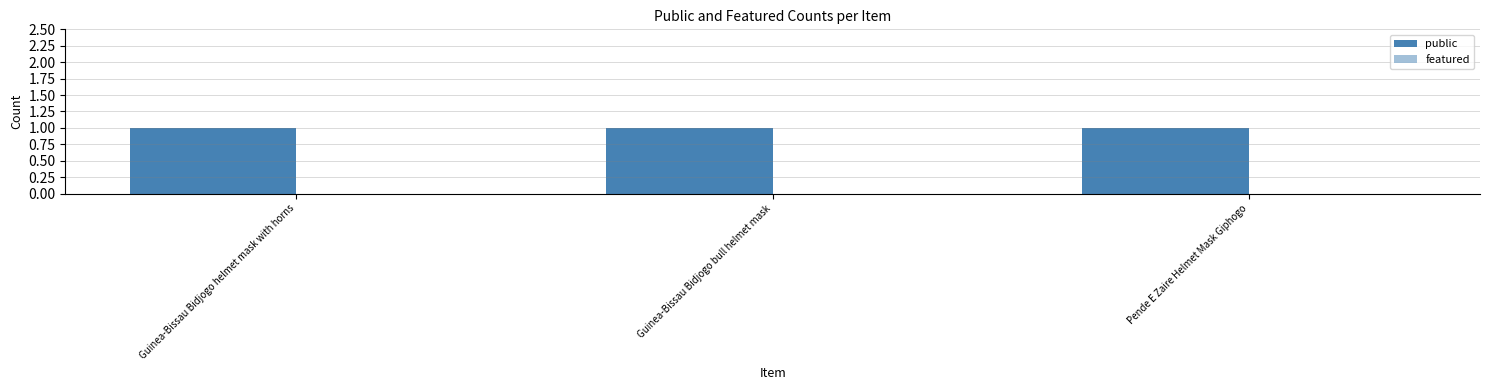

Which series has the largest range (max minus min)?

public